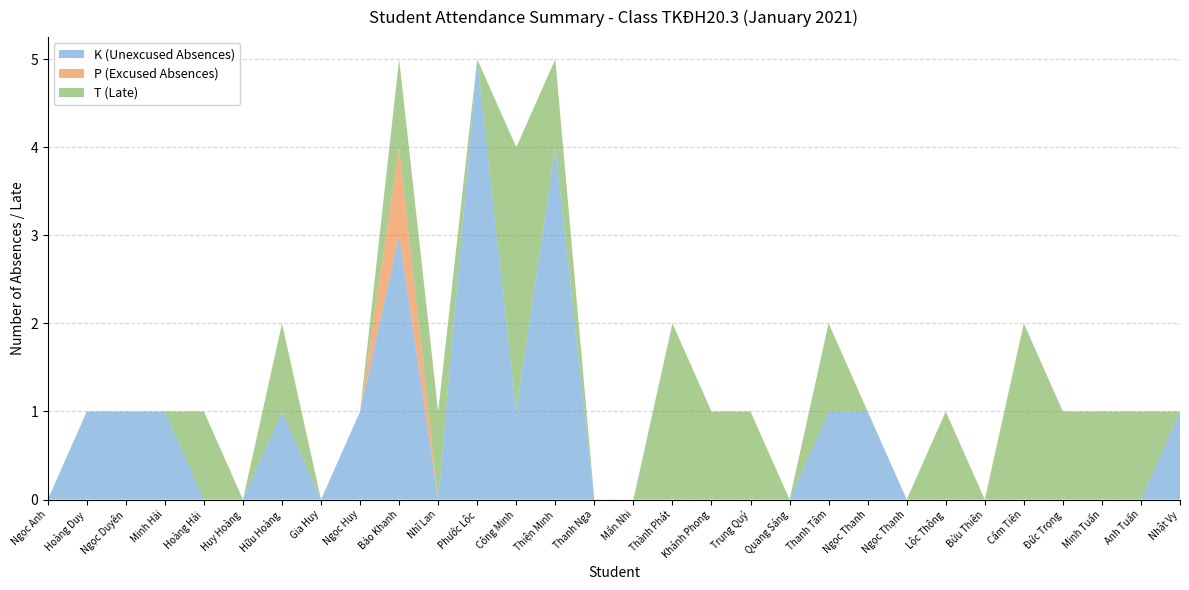

Reading right to left, list all the values displayed in this chart.

K (Unexcused Absences): Nhật Vy=1	Anh Tuấn=0	Minh Tuấn=0	Đức Trọng=0	Cẩm Tiên=0	Bửu Thiên=0	Lộc Thông=0	Ngọc Thạnh=0	Ngọc Thanh=1	Thanh Tâm=1	Quang Sáng=0	Trung Quý=0	Khánh Phong=0	Thành Phát=0	Mẩn Nhi=0	Thanh Nga=0	Thiện Minh=4	Công Minh=1	Phước Lộc=5	Nhĩ Lan=0	Bảo Khanh=3	Ngọc Huy=1	Gia Huy=0	Hữu Hoàng=1	Huy Hoàng=0	Hoàng Hải=0	Minh Hải=1	Ngọc Duyên=1	Hoàng Duy=1	Ngọc Anh=0
P (Excused Absences): Nhật Vy=0	Anh Tuấn=0	Minh Tuấn=0	Đức Trọng=0	Cẩm Tiên=0	Bửu Thiên=0	Lộc Thông=0	Ngọc Thạnh=0	Ngọc Thanh=0	Thanh Tâm=0	Quang Sáng=0	Trung Quý=0	Khánh Phong=0	Thành Phát=0	Mẩn Nhi=0	Thanh Nga=0	Thiện Minh=0	Công Minh=0	Phước Lộc=0	Nhĩ Lan=0	Bảo Khanh=1	Ngọc Huy=0	Gia Huy=0	Hữu Hoàng=0	Huy Hoàng=0	Hoàng Hải=0	Minh Hải=0	Ngọc Duyên=0	Hoàng Duy=0	Ngọc Anh=0
T (Late): Nhật Vy=0	Anh Tuấn=1	Minh Tuấn=1	Đức Trọng=1	Cẩm Tiên=2	Bửu Thiên=0	Lộc Thông=1	Ngọc Thạnh=0	Ngọc Thanh=0	Thanh Tâm=1	Quang Sáng=0	Trung Quý=1	Khánh Phong=1	Thành Phát=2	Mẩn Nhi=0	Thanh Nga=0	Thiện Minh=1	Công Minh=3	Phước Lộc=0	Nhĩ Lan=1	Bảo Khanh=1	Ngọc Huy=0	Gia Huy=0	Hữu Hoàng=1	Huy Hoàng=0	Hoàng Hải=1	Minh Hải=0	Ngọc Duyên=0	Hoàng Duy=0	Ngọc Anh=0